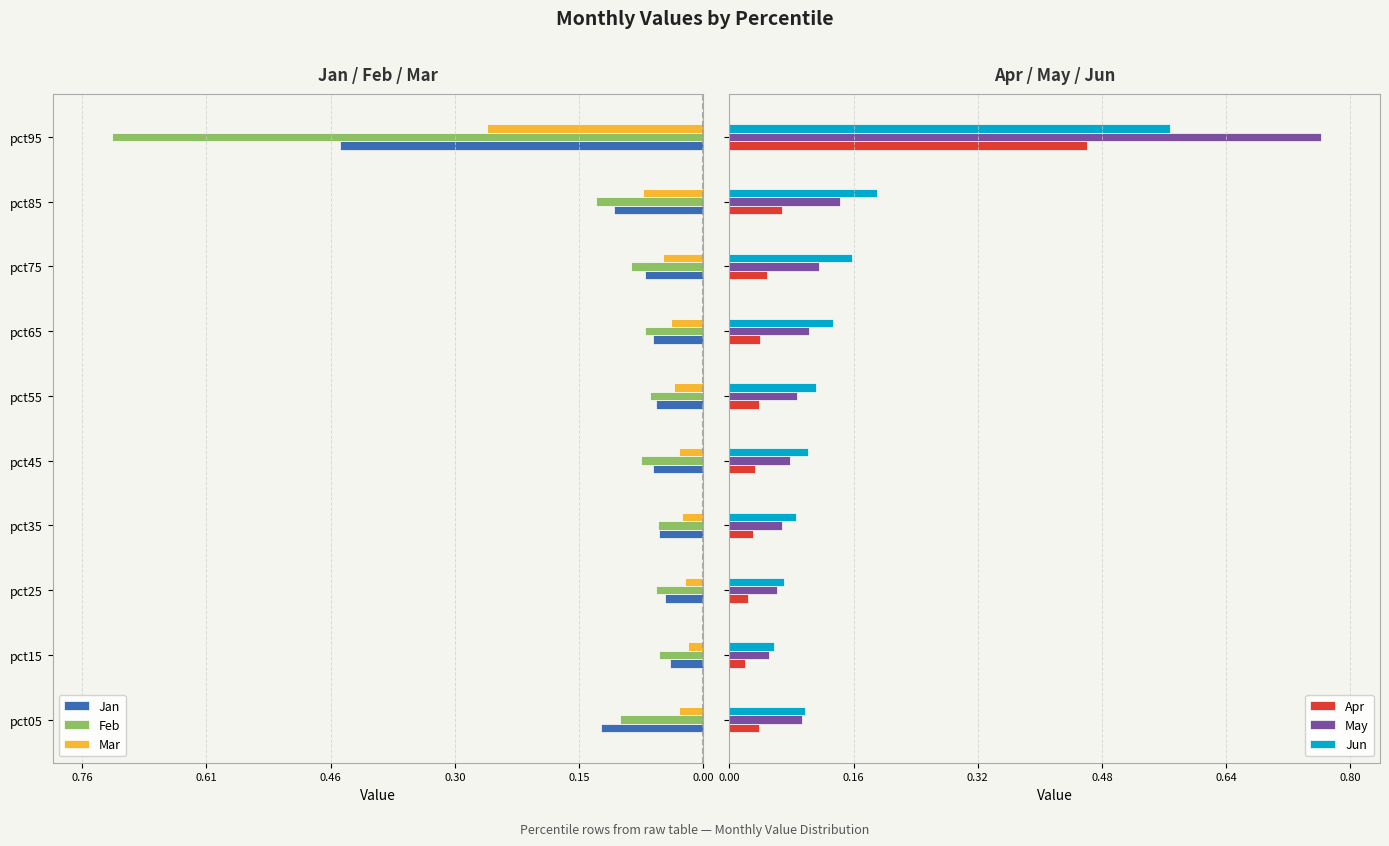

What is the value of the May bar at the 4th from the left?

0.1